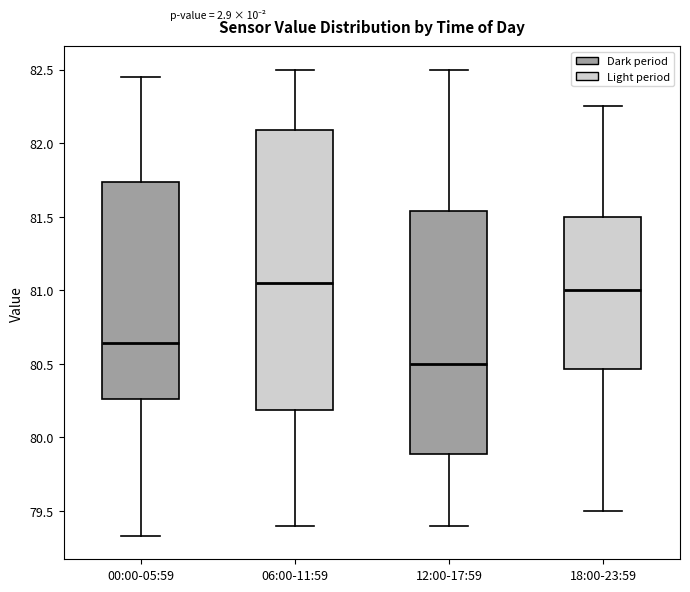

Comparing the boxes themselves (not the whiskers), which one is the tallest?

06:00-11:59